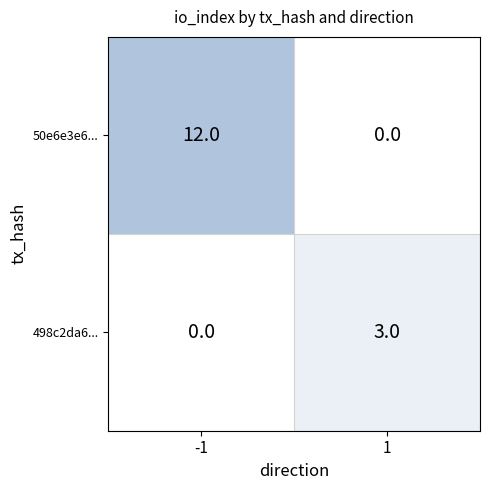

Reading left to right, what are all the values shown in this chart?

50e6e3e6...: -1=12	1=0
498c2da6...: -1=0	1=3